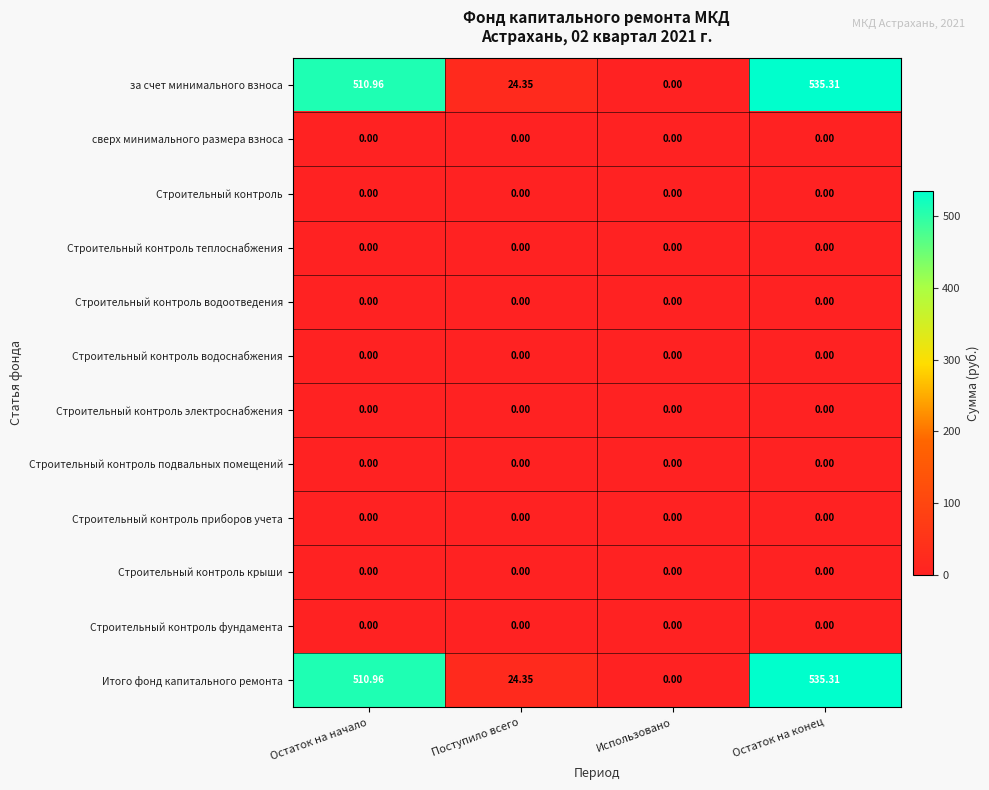

How many series are shown in this chart?

12